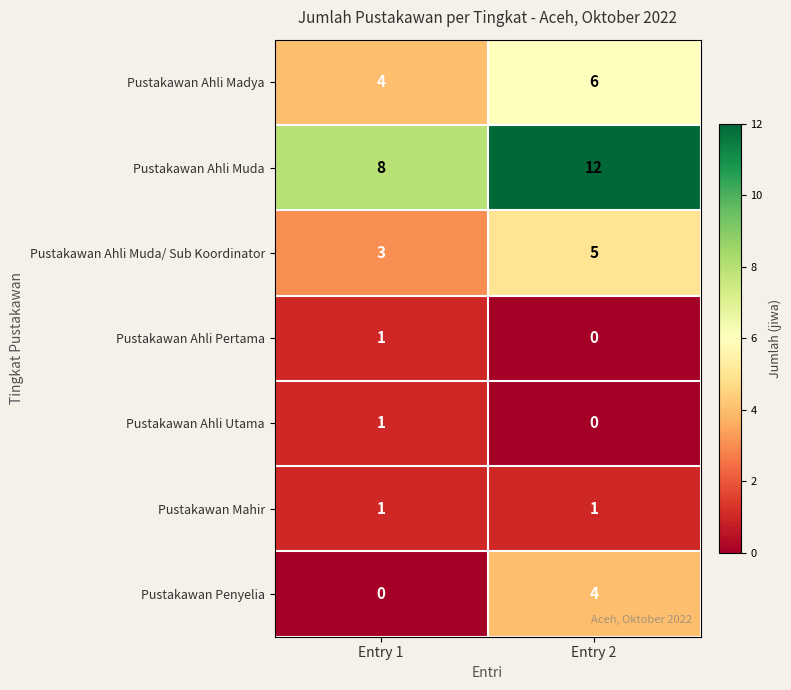

Reading left to right, list all the values displayed in this chart.

Pustakawan Ahli Madya: Entry 1=4	Entry 2=6
Pustakawan Ahli Muda: Entry 1=8	Entry 2=12
Pustakawan Ahli Muda/ Sub Koordinator: Entry 1=3	Entry 2=5
Pustakawan Ahli Pertama: Entry 1=1	Entry 2=0
Pustakawan Ahli Utama: Entry 1=1	Entry 2=0
Pustakawan Mahir: Entry 1=1	Entry 2=1
Pustakawan Penyelia: Entry 1=0	Entry 2=4